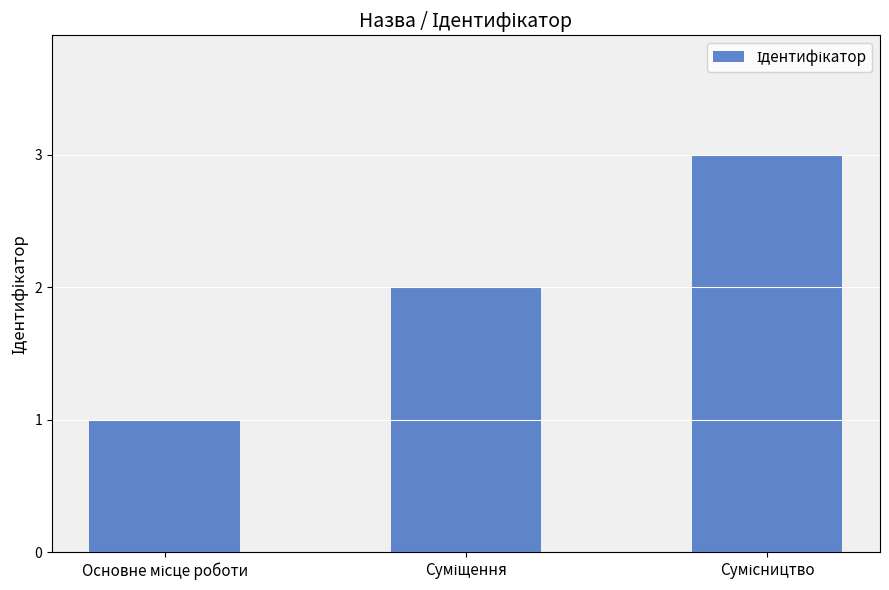

What is the greatest value displayed?

3